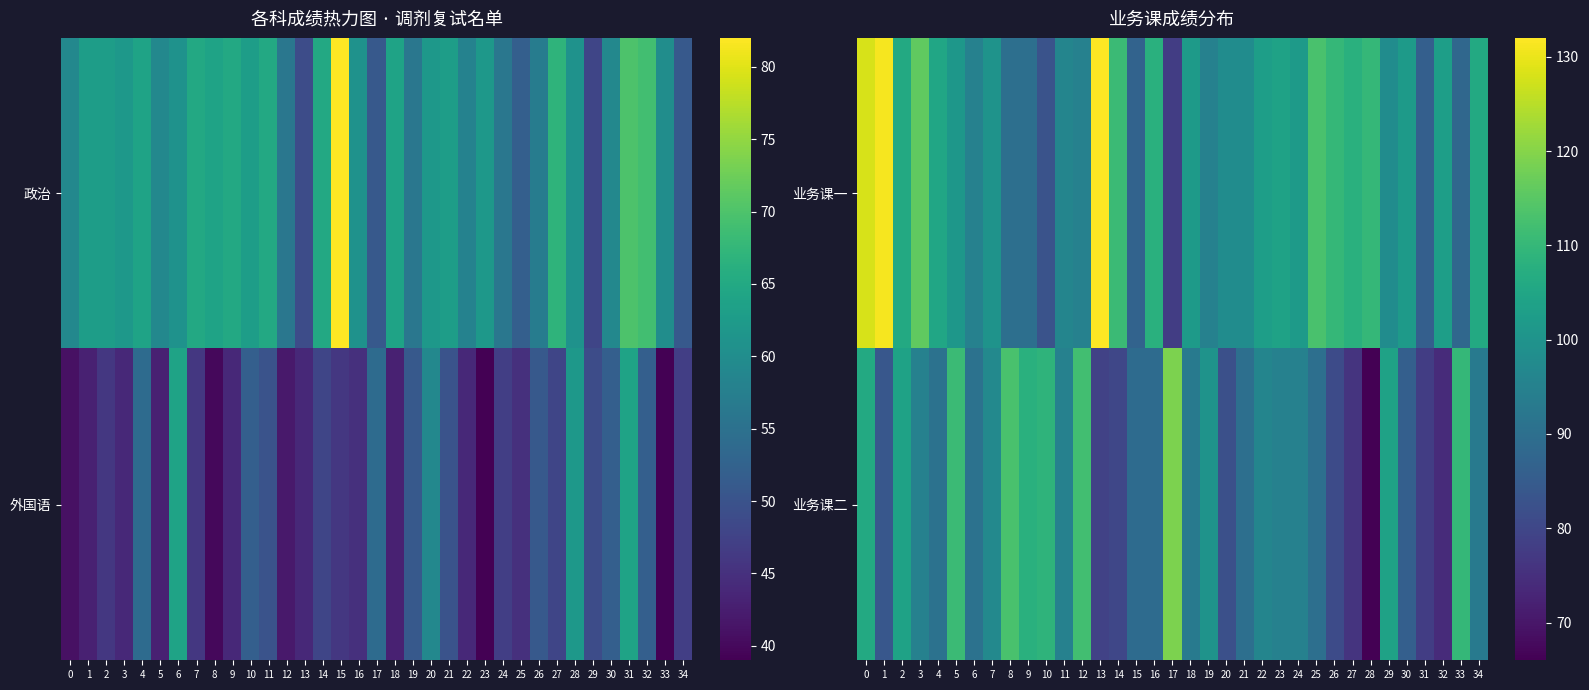

Which has a higher value, 3 or 21?

3